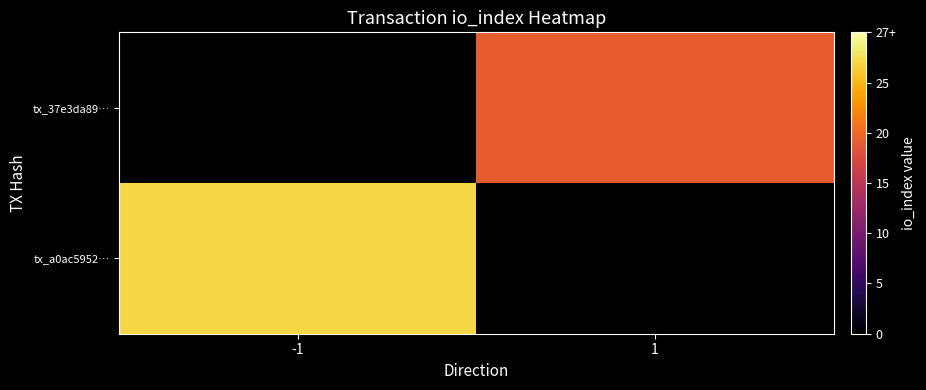

At 1, list the series in order from largest to smallest.

tx_a0ac5952…, tx_37e3da89…